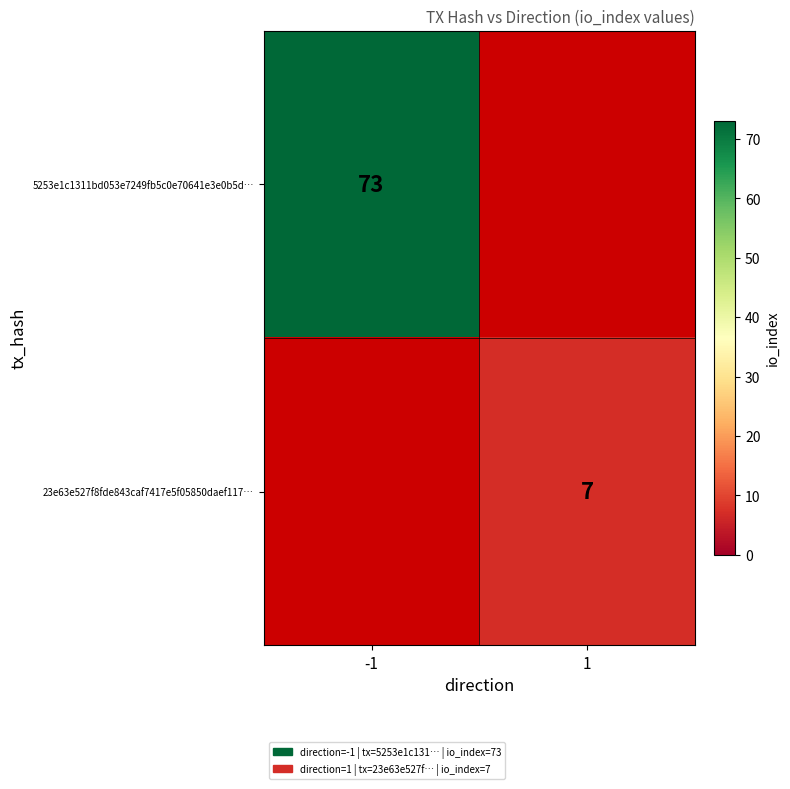

True or false: 23e63e527f8fde843caf7417e5f05850daef117… has a value of 4 at 1.

False